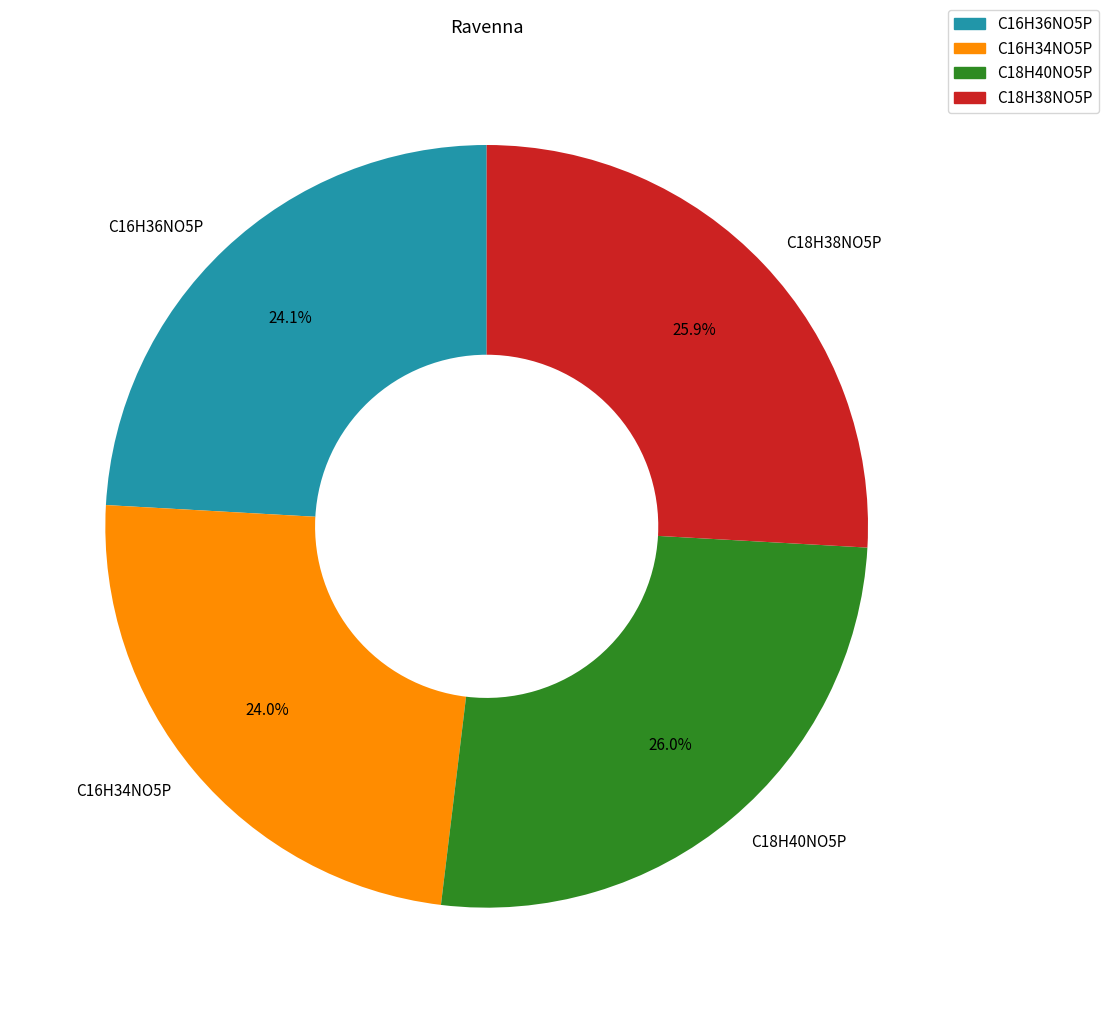

Combined, what portion of the pie is C16H36NO5P and C18H40NO5P?

50.1%